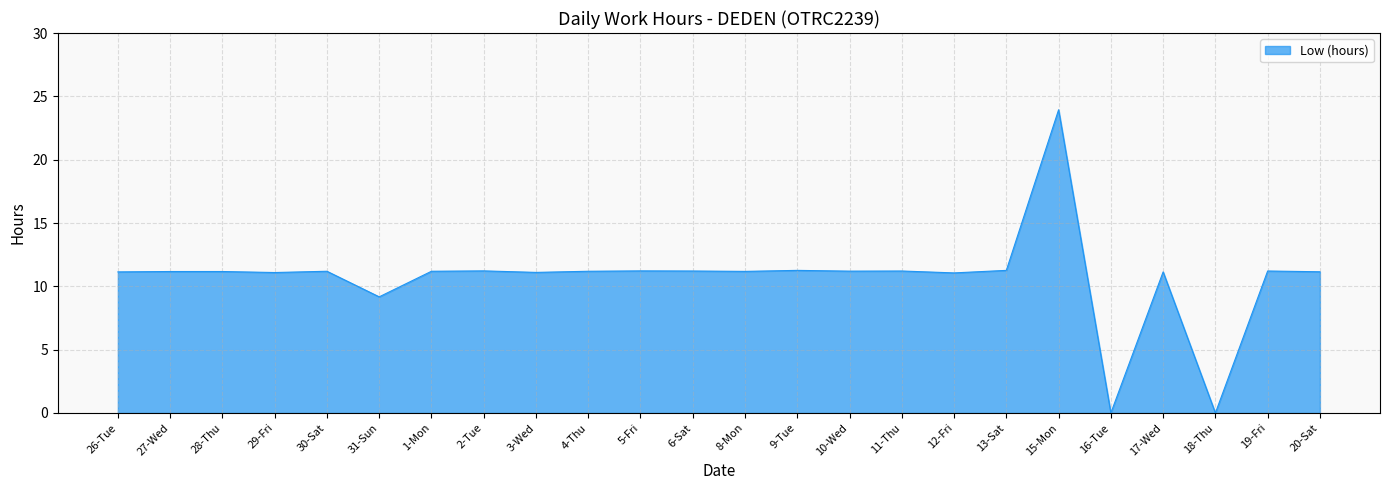

What value does the data have at 20-Sat?

11.2